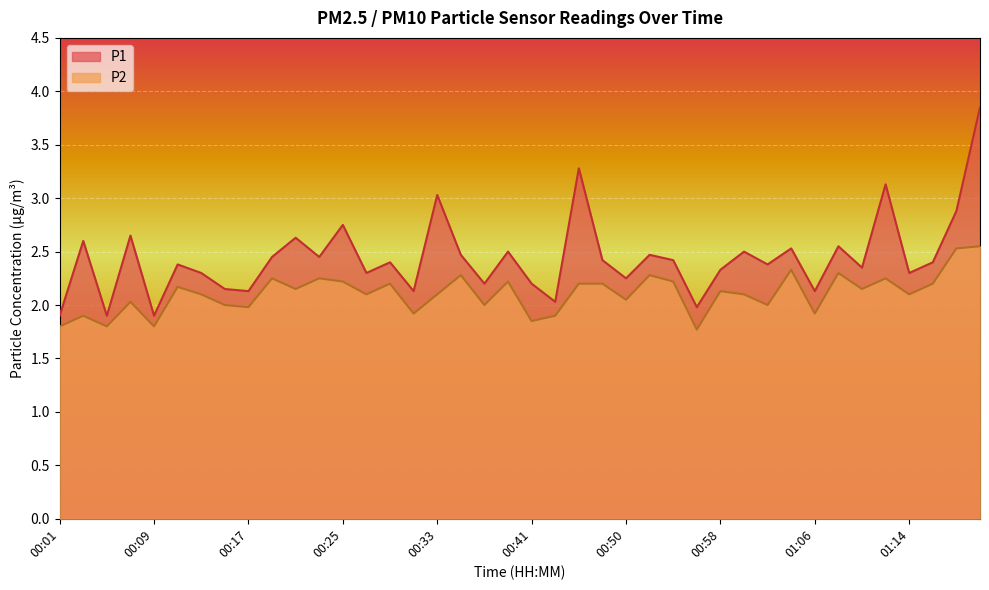

Where is the first local maximum for P1?

00:03